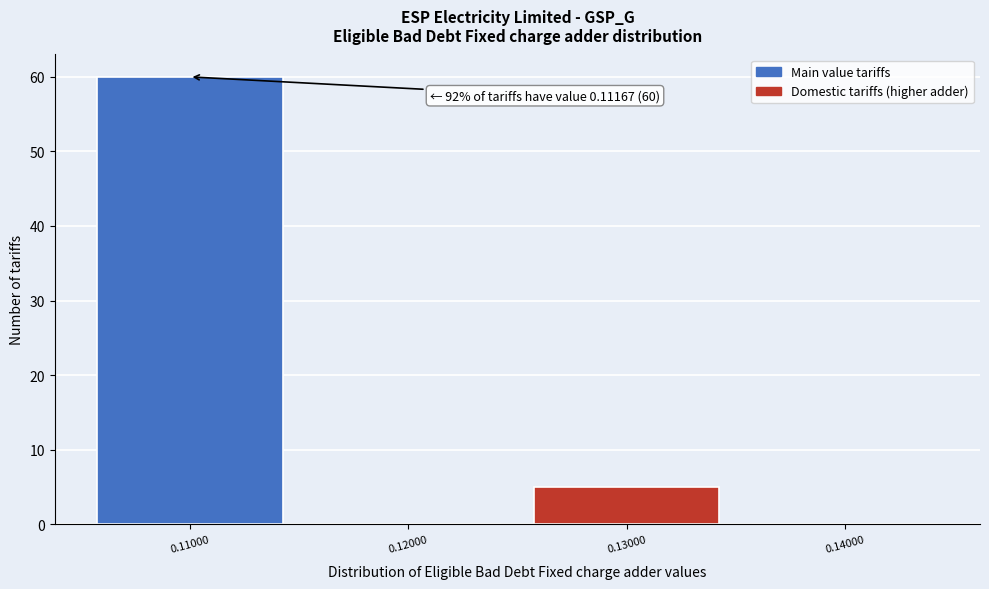

Which range on the x-axis has the tallest bar?

0.105 to 0.115